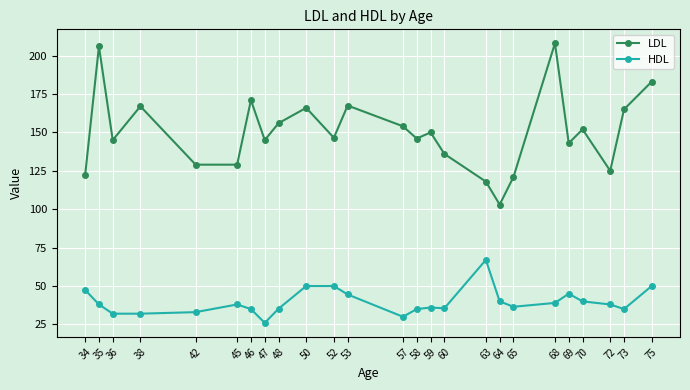

True or false: LDL and HDL cross at least once.

False